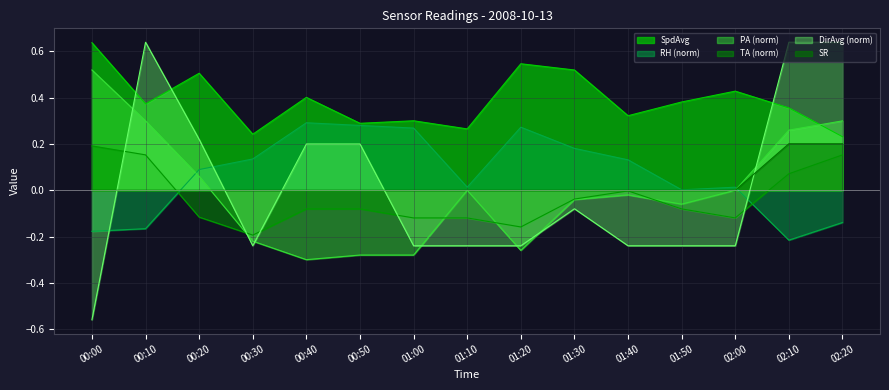

Reading left to right, list all the values displayed in this chart.

SpdAvg: 0.6	0.4	0.5	0.2	0.4	0.3	0.3	0.3	0.5	0.5	0.3	0.4	0.4	0.4	0.2
RH: -0.2	-0.2	0.1	0.1	0.3	0.3	0.3	0.0	0.3	0.2	0.1	0.0	0.0	-0.2	-0.1
PA: 0.5	0.3	0.1	-0.2	-0.3	-0.3	-0.3	0.0	-0.3	-0.0	-0.0	-0.1	0.0	0.3	0.3
TA: 0.2	0.2	-0.1	-0.2	-0.1	-0.1	-0.1	-0.1	-0.2	-0.0	-0.0	-0.1	-0.1	0.1	0.2
DirAvg: -0.6	0.6	0.2	-0.2	0.2	0.2	-0.2	-0.2	-0.2	-0.1	-0.2	-0.2	-0.2	0.6	0.6
SR: 0.0	0.0	0.0	0.0	0.0	0.0	0.0	0.0	0.0	0.0	0.0	0.0	0.0	0.2	0.2